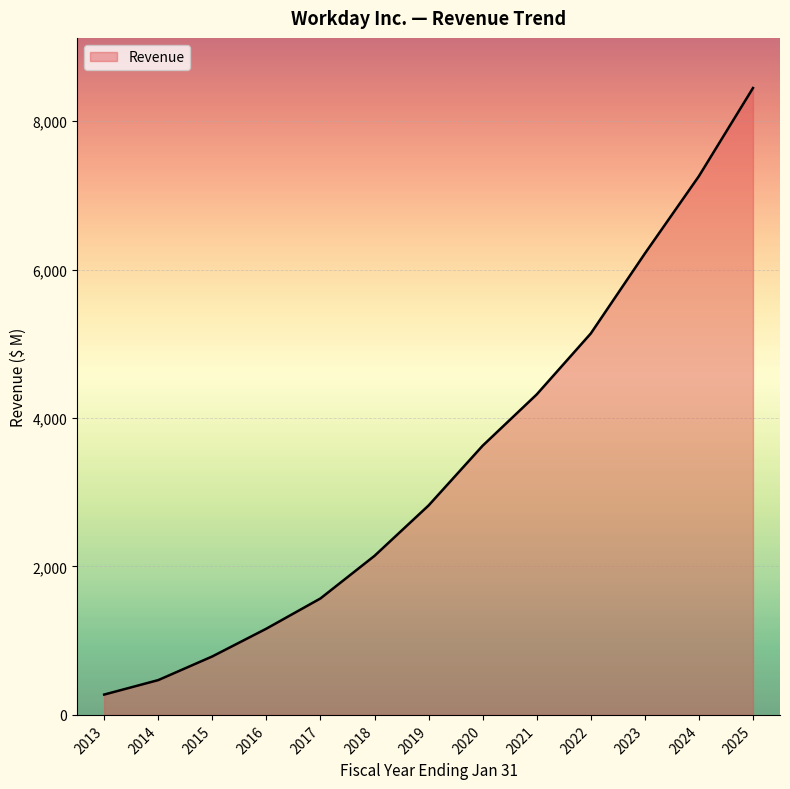

What is the sum of all values?

44232